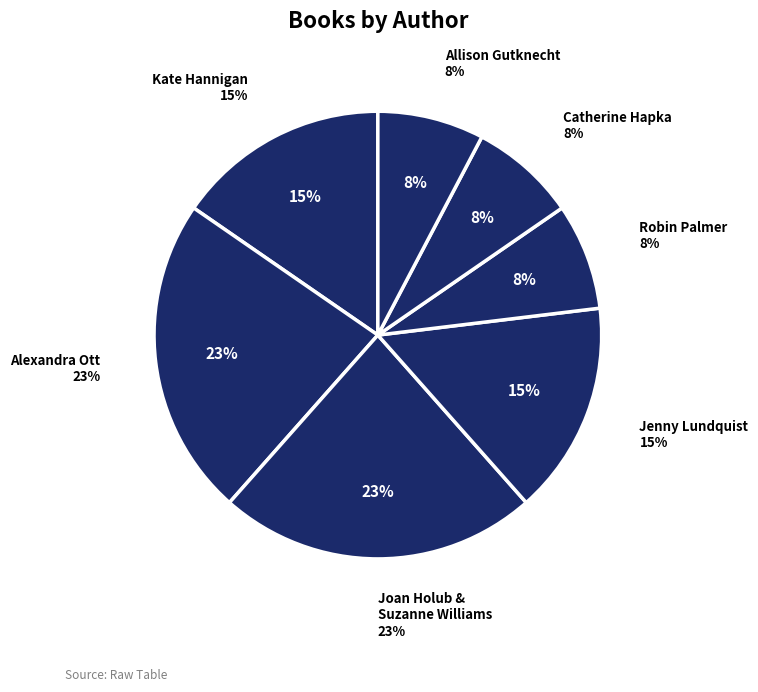

Is there a majority slice in this chart?

No